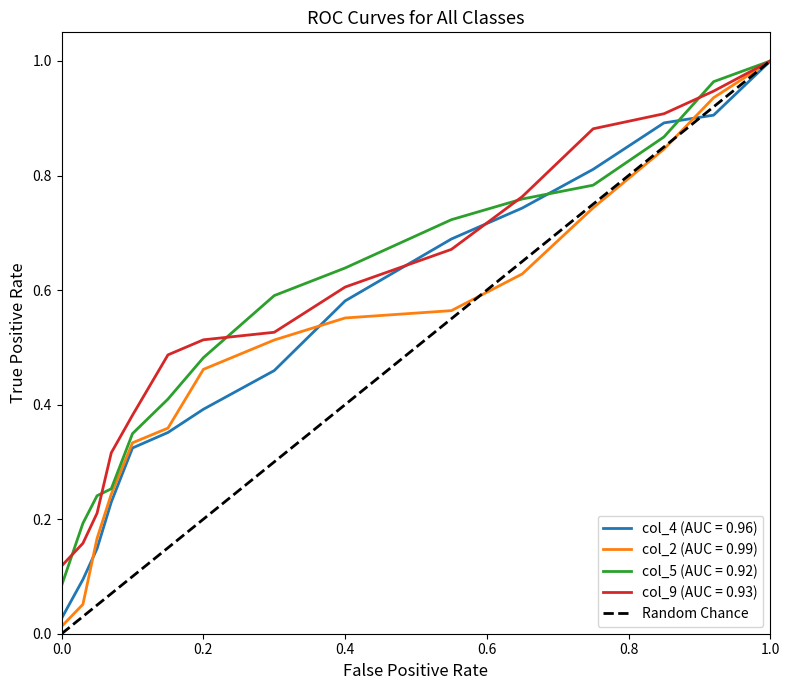

Is the value of col_5 (AUC = 0.92) at 0.0 greater than the value of col_2 (AUC = 0.99) at 1.0?

No